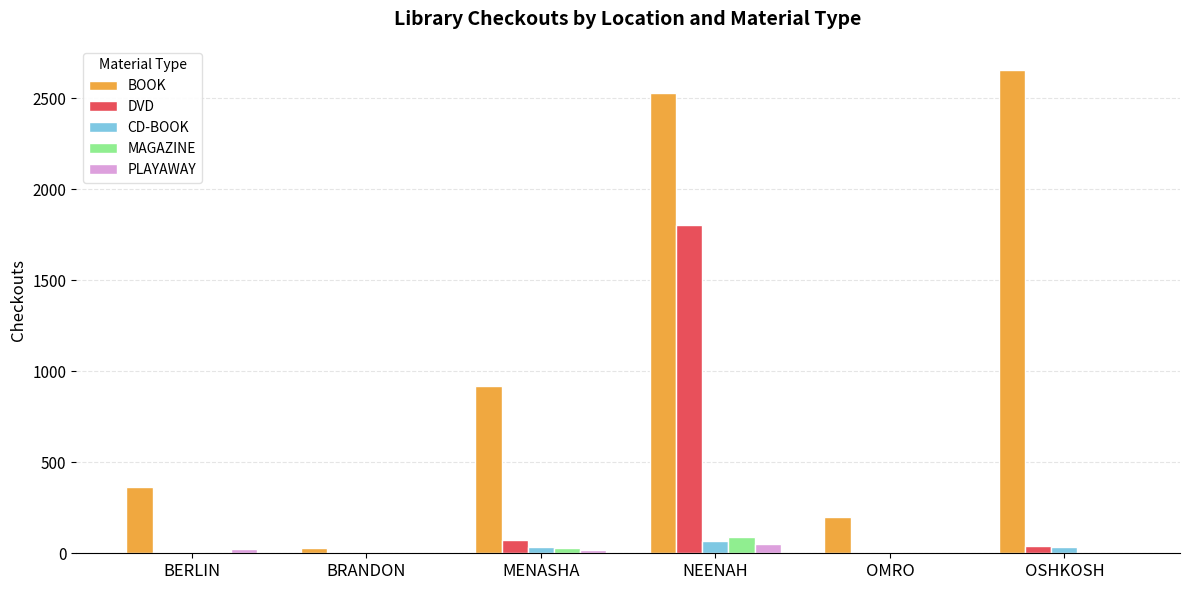

Which series changed the most between BRANDON and MENASHA?

BOOK